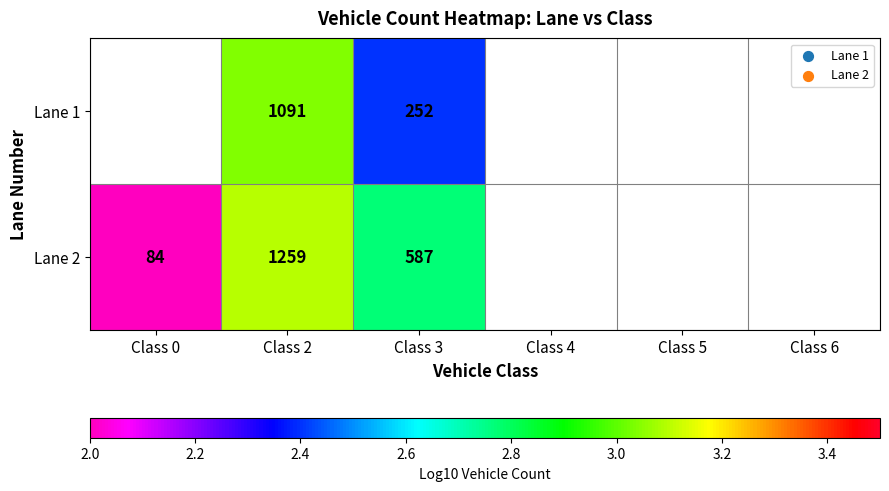

Is it true that Lane 2 equals 4.6 at Class 2?

False